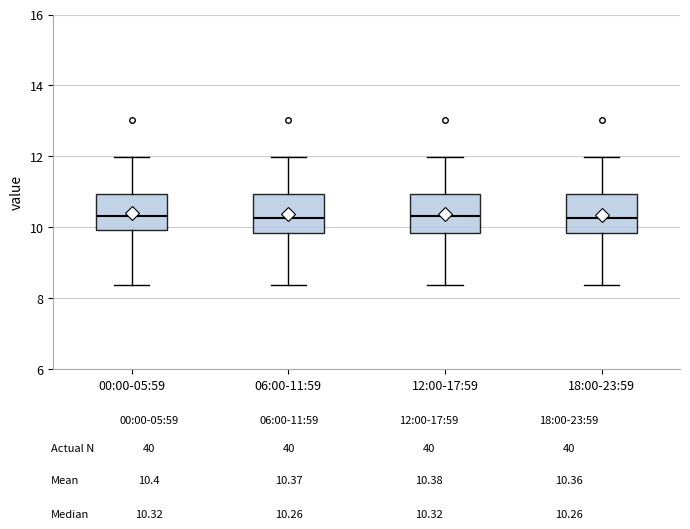

Where does the lower whisker of the box for 18:00-23:59 end on the y-axis? The values are not printed on the chart, so give them approximately, as read against the axis.

8.4